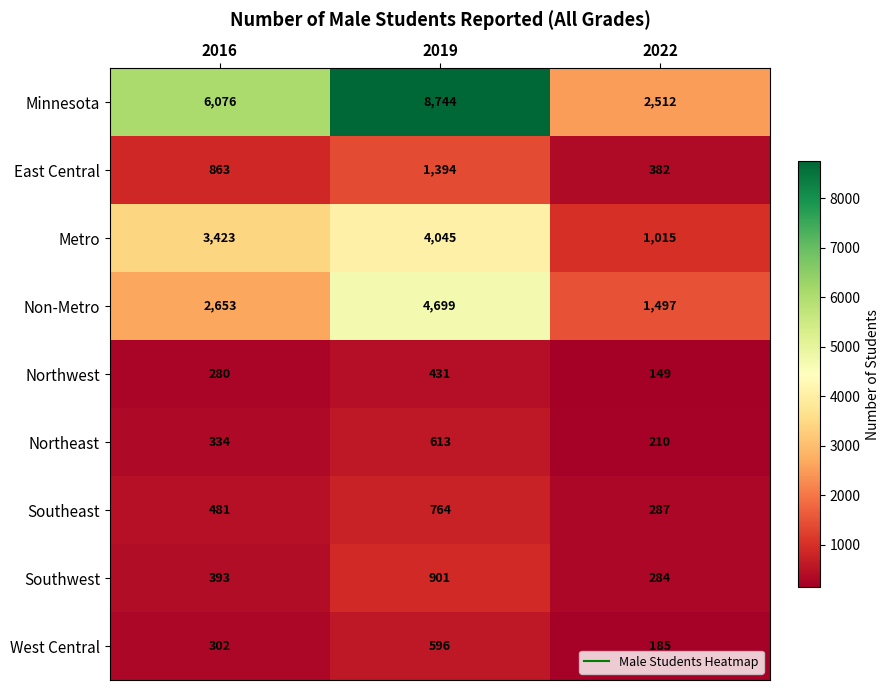

Reading left to right, extract all data points from this chart.

Minnesota: 2016=6076	2019=8744	2022=2512
East Central: 2016=863	2019=1394	2022=382
Metro: 2016=3423	2019=4045	2022=1015
Non-Metro: 2016=2653	2019=4699	2022=1497
Northwest: 2016=280	2019=431	2022=149
Northeast: 2016=334	2019=613	2022=210
Southeast: 2016=481	2019=764	2022=287
Southwest: 2016=393	2019=901	2022=284
West Central: 2016=302	2019=596	2022=185